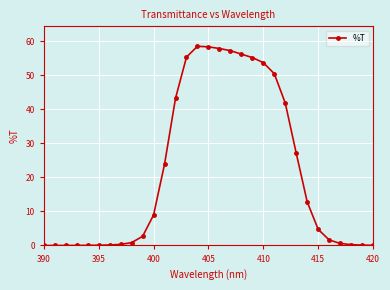

What is the value of the 11th point from the left?

9.0